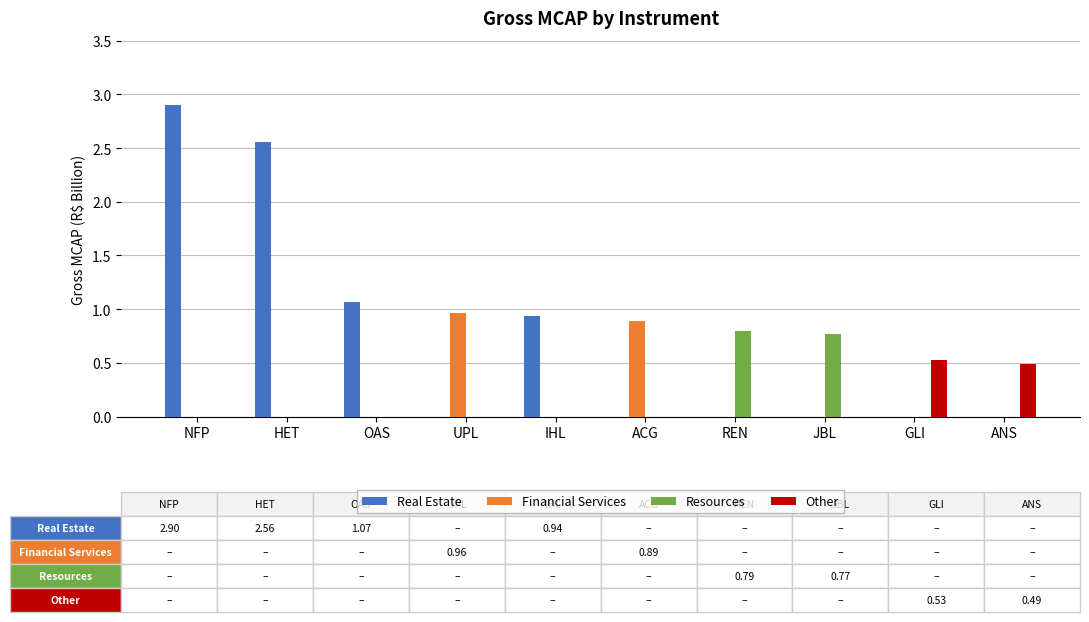

What value does the Real Estate series have at NFP?

2.9